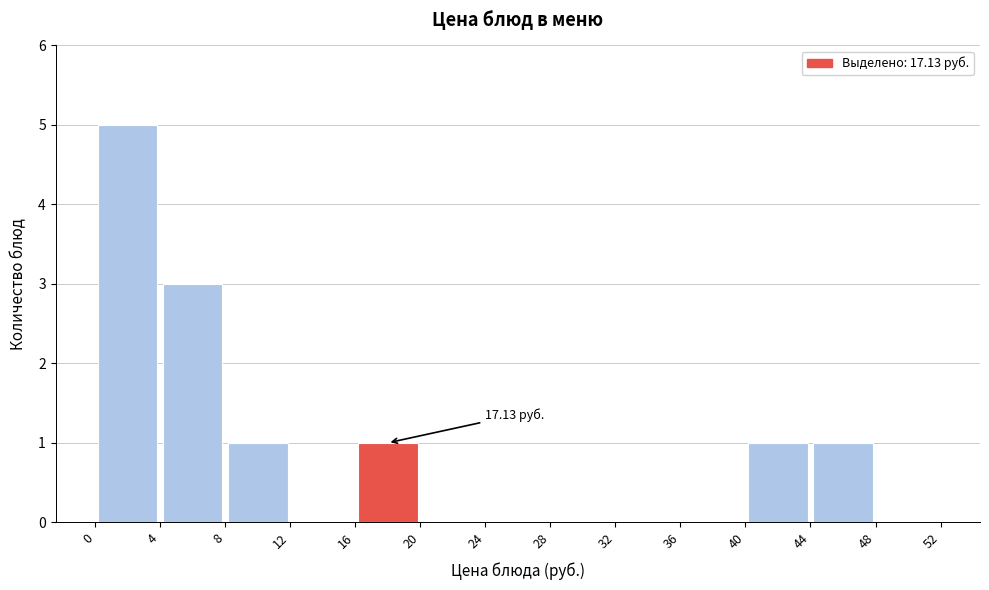

Which range on the x-axis has the tallest bar?

0 to 4